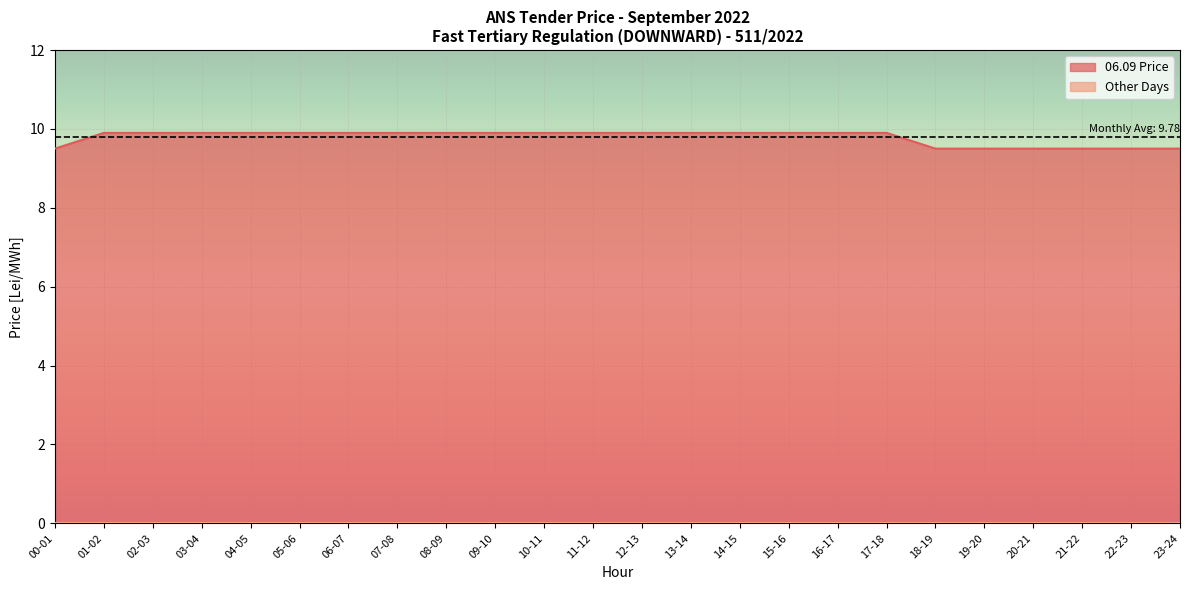

What is the label of the 22nd point from the right?

02-03